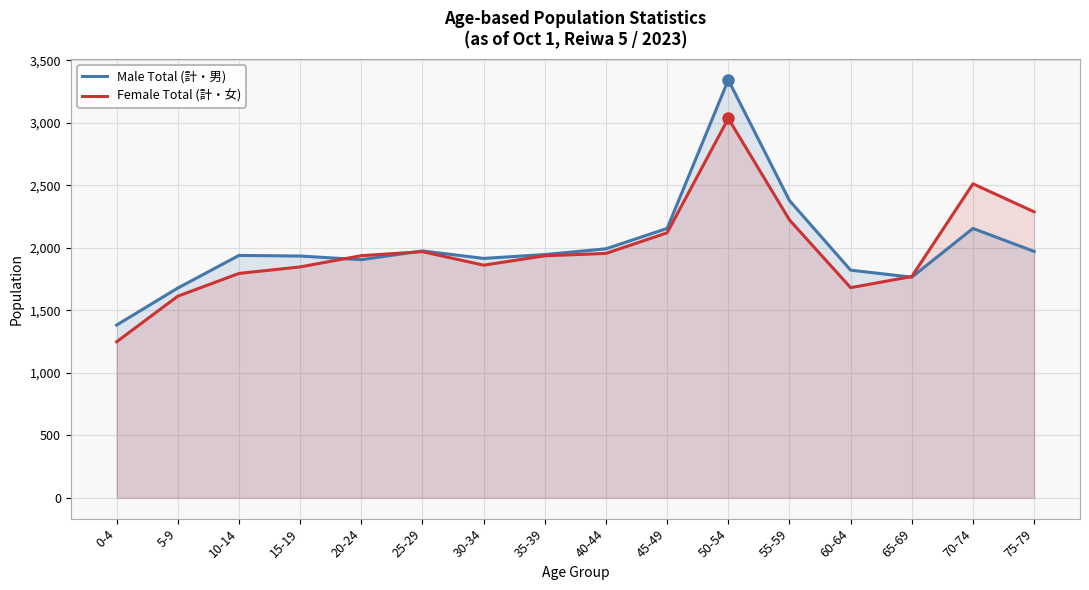

List the series in order of their overall mean, highest first.

Male Total, Female Total